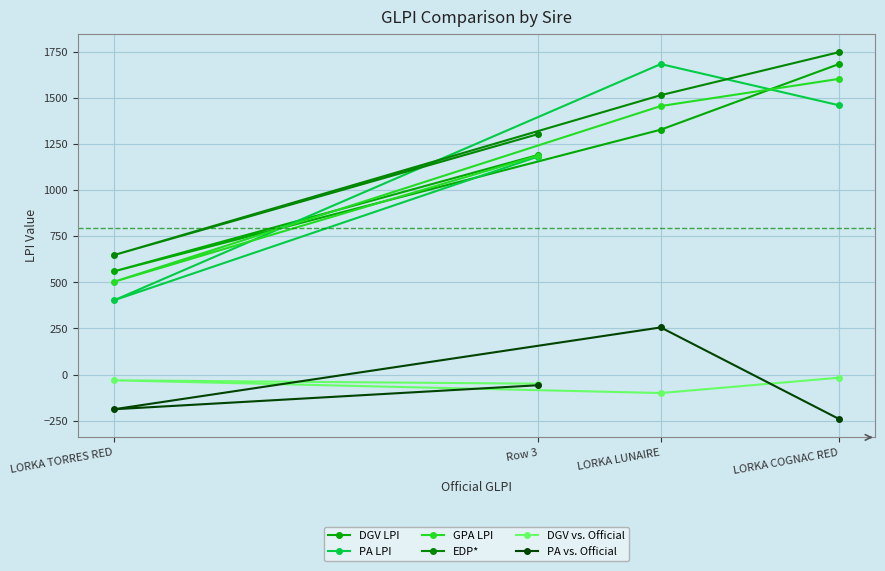

True or false: EDP* has more than 2 points higher than both neighbors.

False